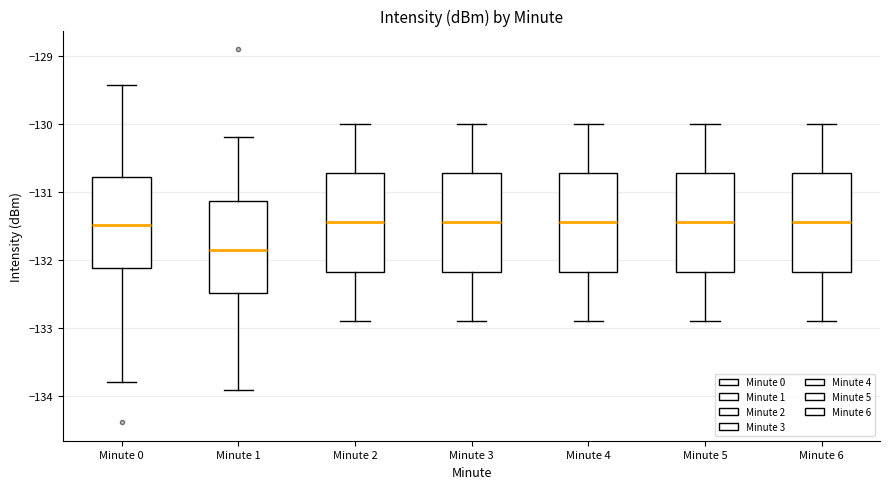

Reading left to right, transcribe this box plot: for each box, give where its median line is, the range the box spans, and where its two whiskers end, as read against the y-axis. The values are not printed on the chart, so give them approximately, as read against the axis.

Minute 0: median -131.5, box -132.1 to -130.8, whiskers -133.8 to -129.4
Minute 1: median -131.8, box -132.5 to -131.1, whiskers -133.9 to -130.2
Minute 2: median -131.4, box -132.2 to -130.7, whiskers -132.9 to -130.0
Minute 3: median -131.4, box -132.2 to -130.7, whiskers -132.9 to -130.0
Minute 4: median -131.4, box -132.2 to -130.7, whiskers -132.9 to -130.0
Minute 5: median -131.4, box -132.2 to -130.7, whiskers -132.9 to -130.0
Minute 6: median -131.4, box -132.2 to -130.7, whiskers -132.9 to -130.0